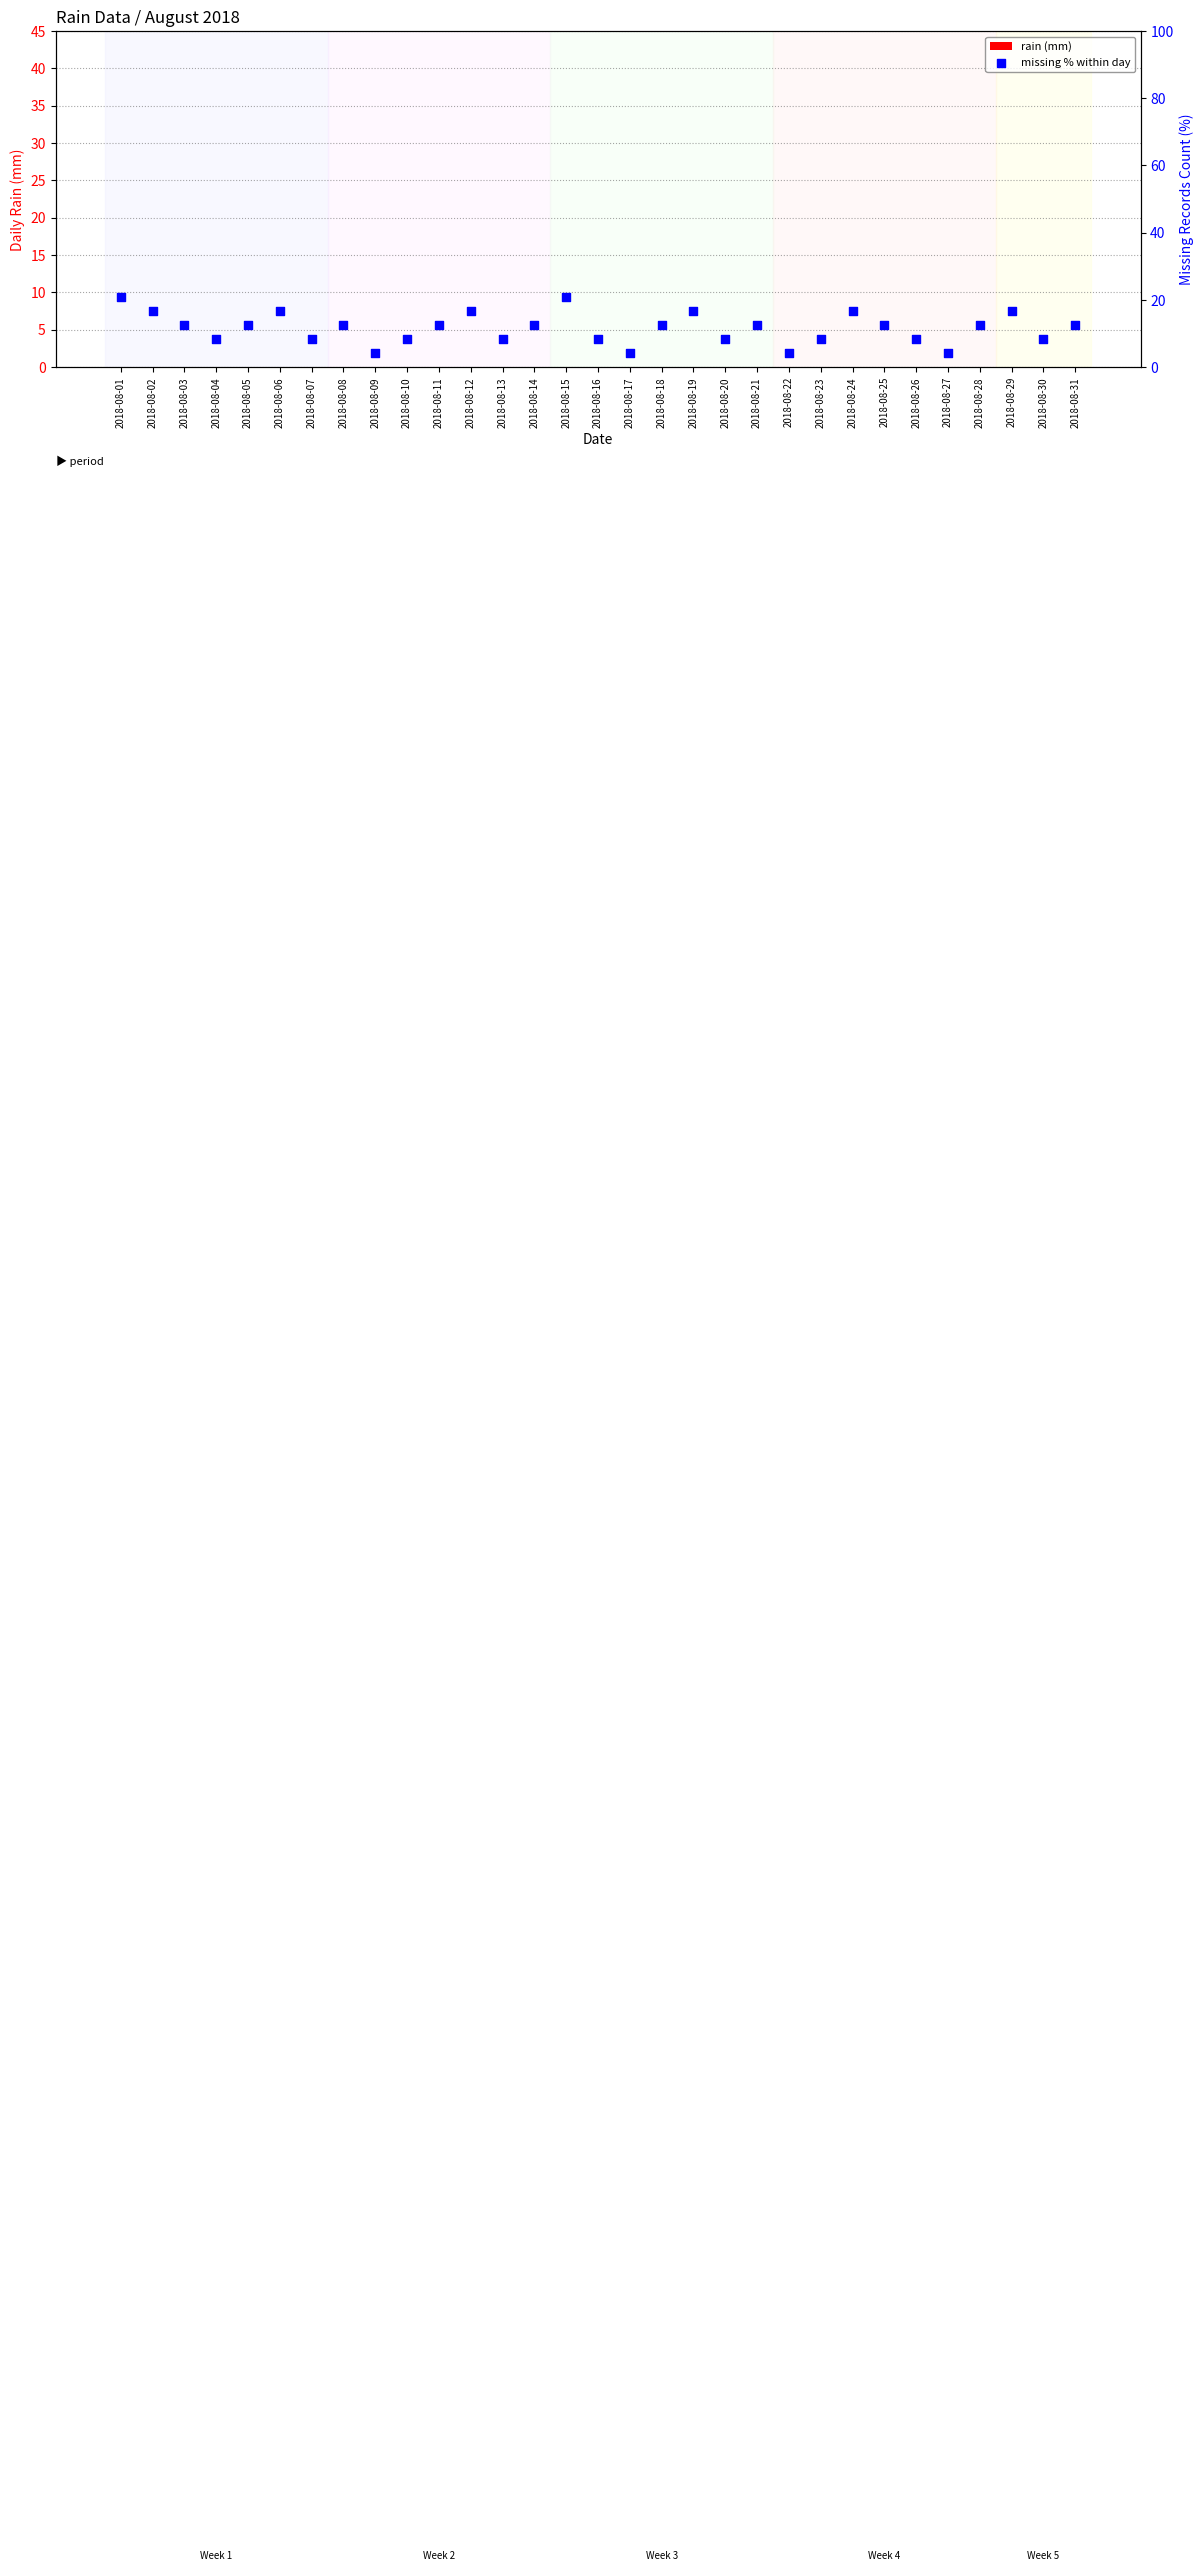

At how many categories does at least one series exceed 15?

8